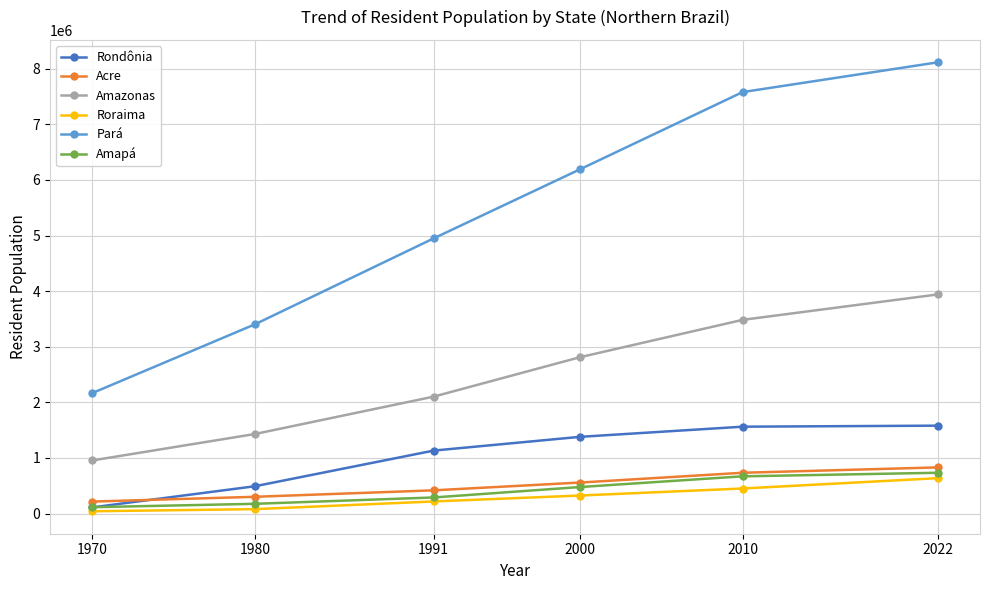

What is the sum of all Acre values?

3055404